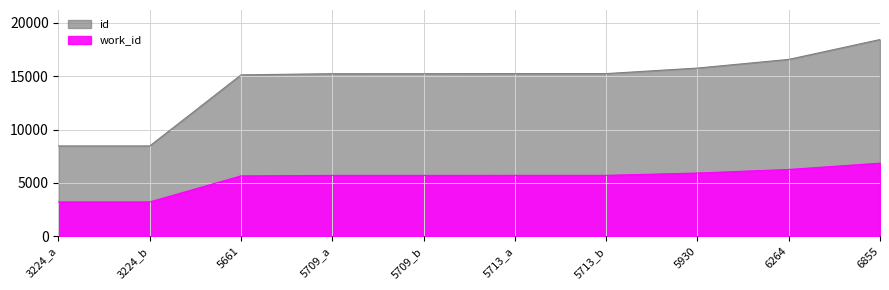

True or false: work_id and id cross at least once.

False